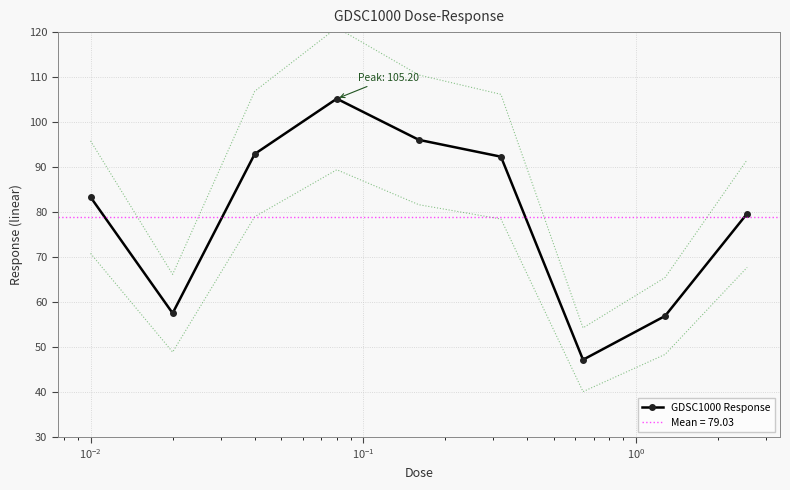

How many interior local valleys does the GDSC1000 Response series have?

2